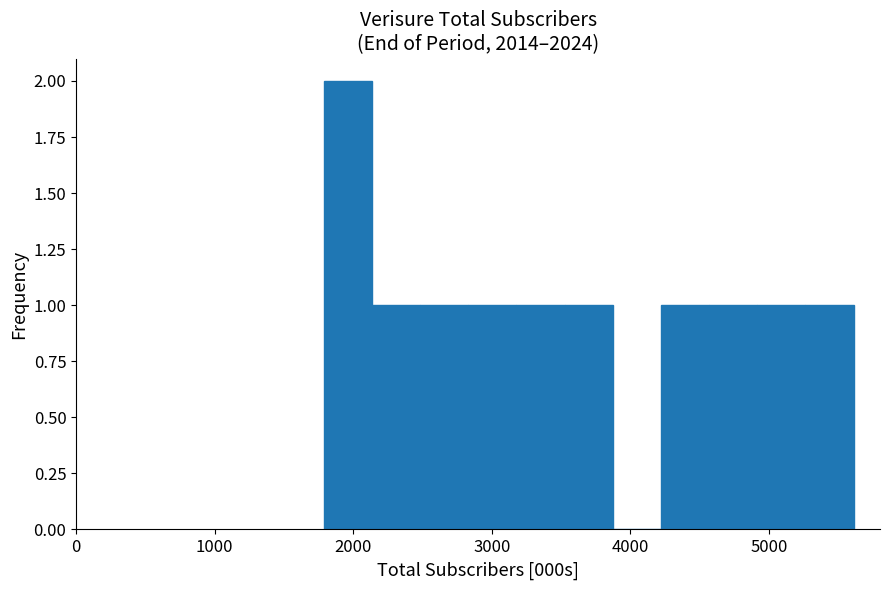

Around what value on the x-axis is the tallest bar? Give the approximate position of its centre, as read against the axis.

2000